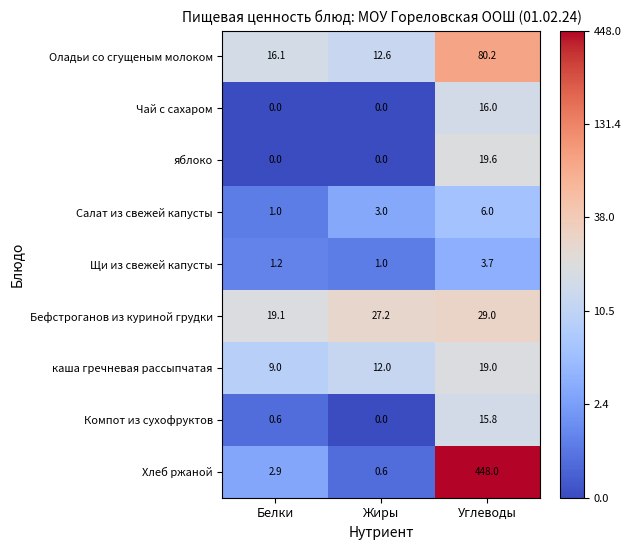

The value of каша гречневая рассыпчатая at Жиры is 17.5. True or false?

False